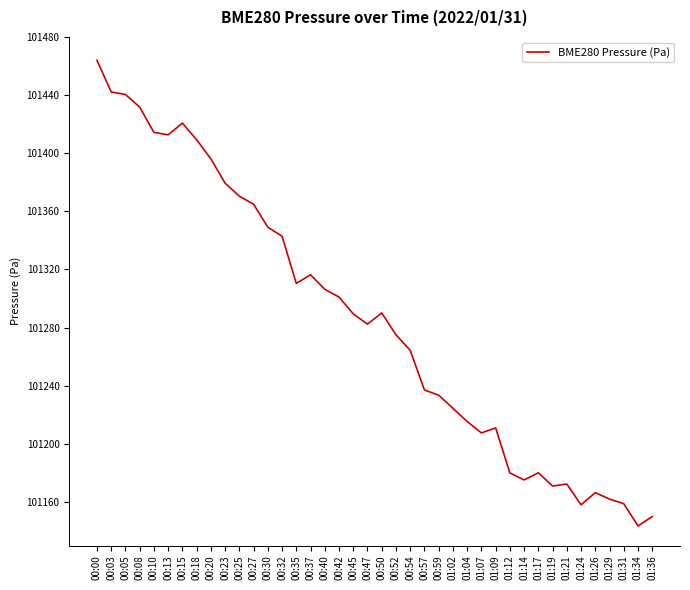

What is the sum of all values?

4051419.0